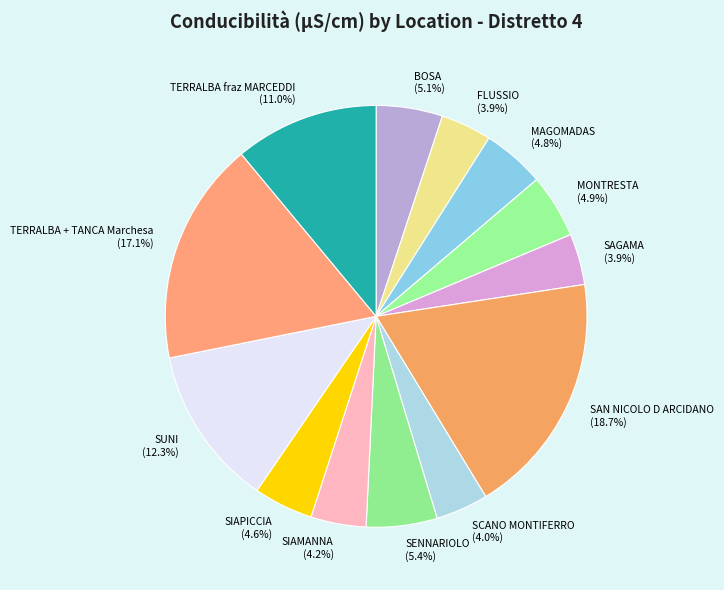

Which has a higher value, SIAPICCIA (4.6%) or TERRALBA fraz MARCEDDI (11.0%)?

TERRALBA fraz MARCEDDI (11.0%)